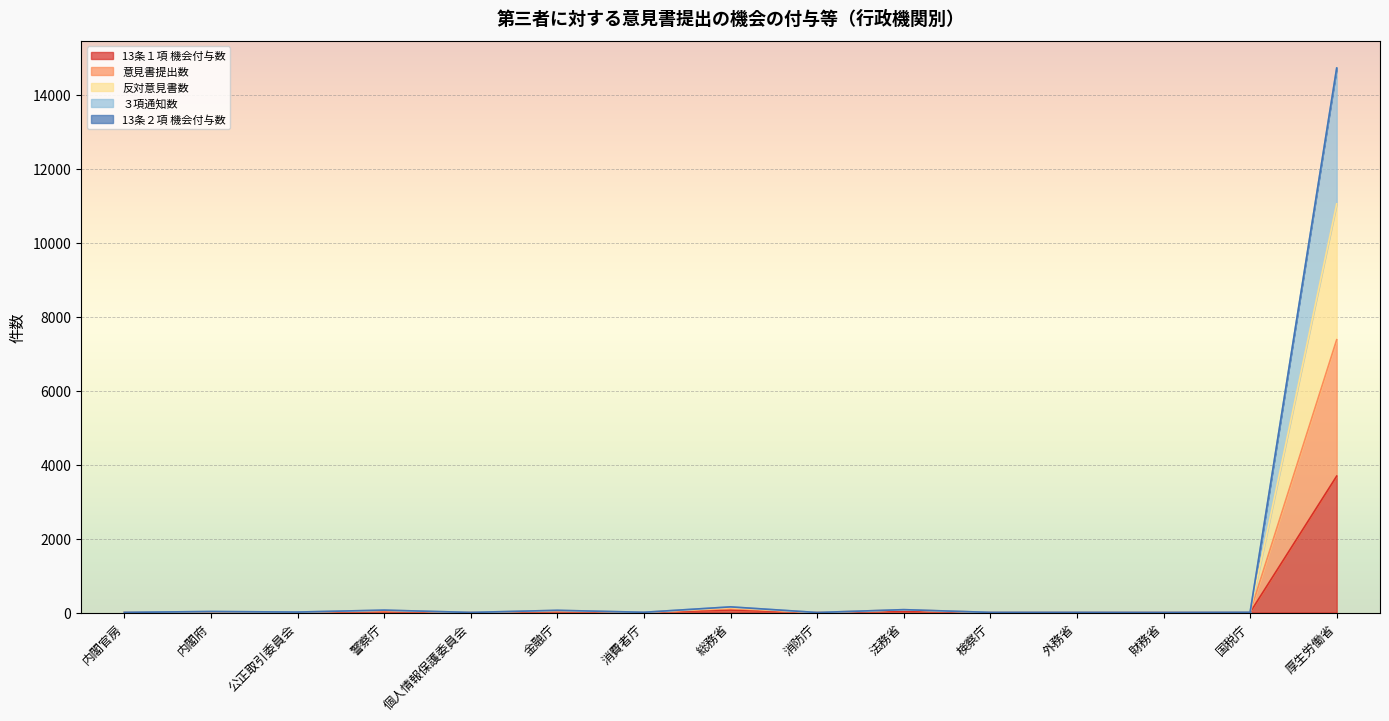

True or false: 13条１項 機会付与数 and ３項通知数 cross at least once.

False